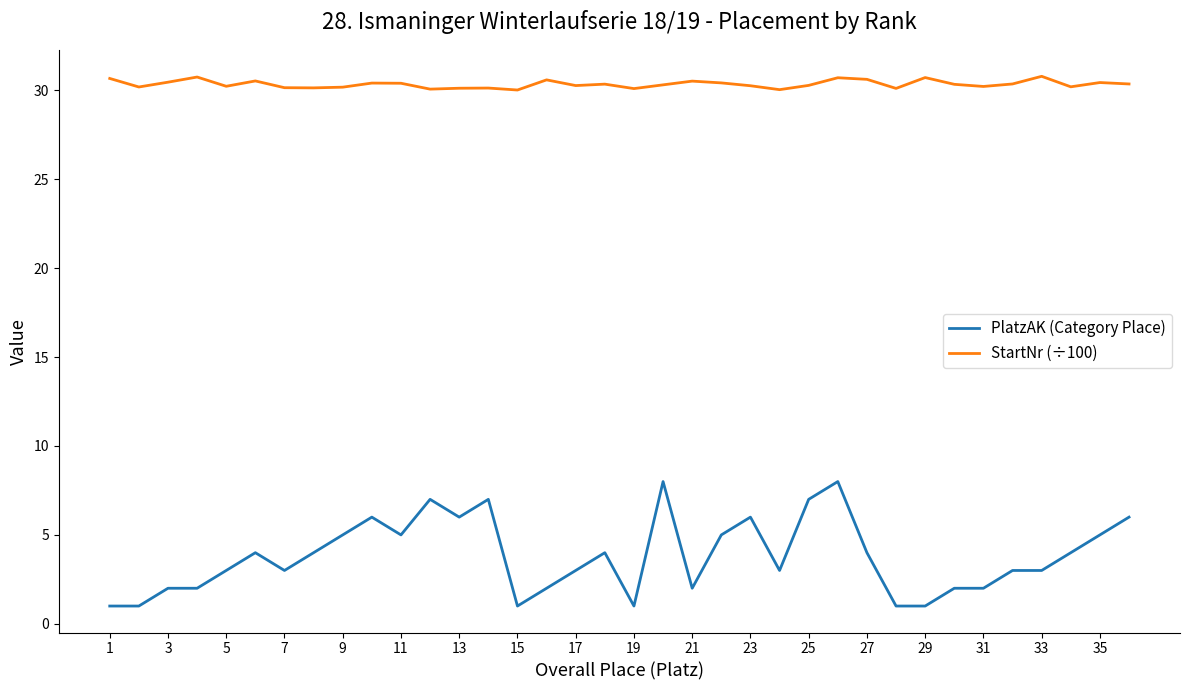

True or false: StartNr (÷100) and PlatzAK (Category Place) cross at least once.

False